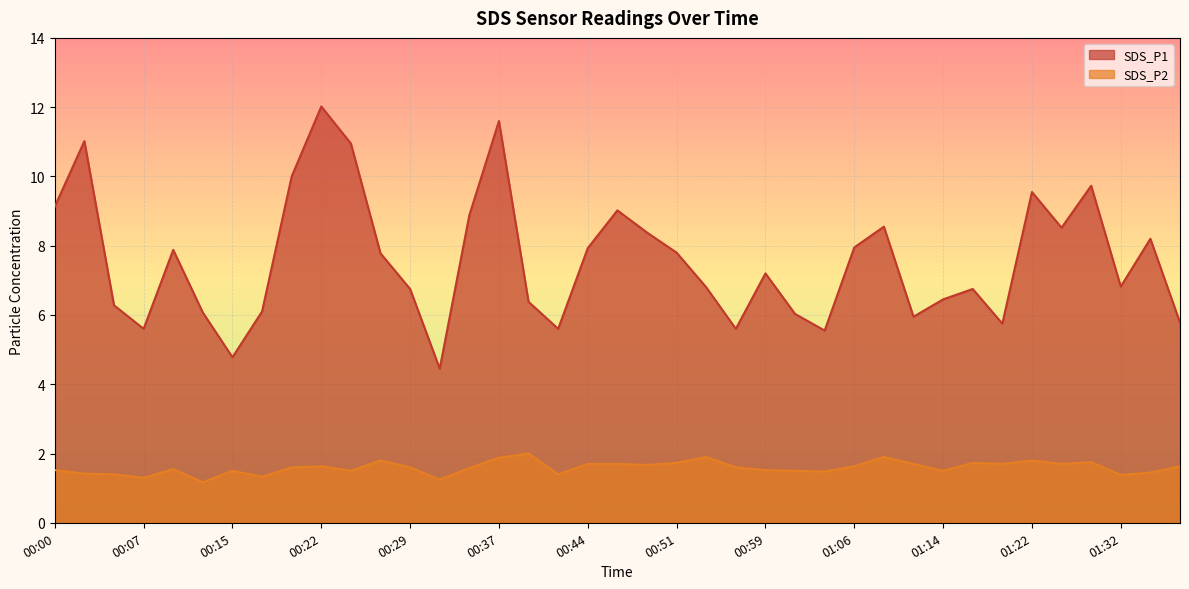

What position from the left is 00:22?

10